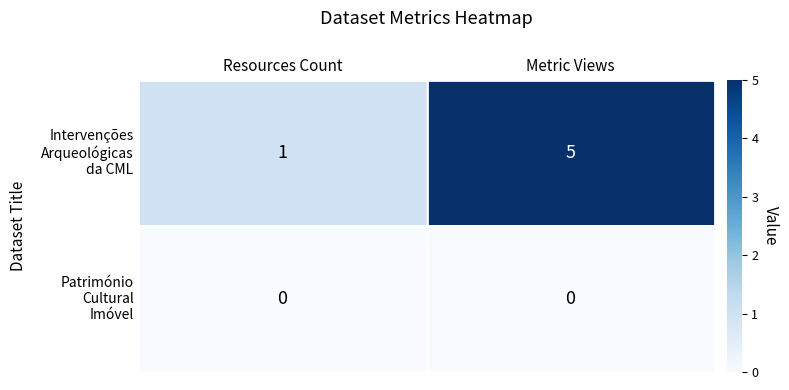

What is the difference between the highest and lowest values at Metric Views?

5